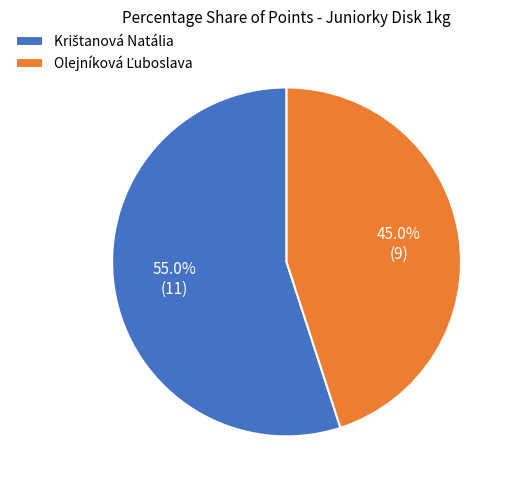

Is there any slice that represents more than half of the pie?

Yes